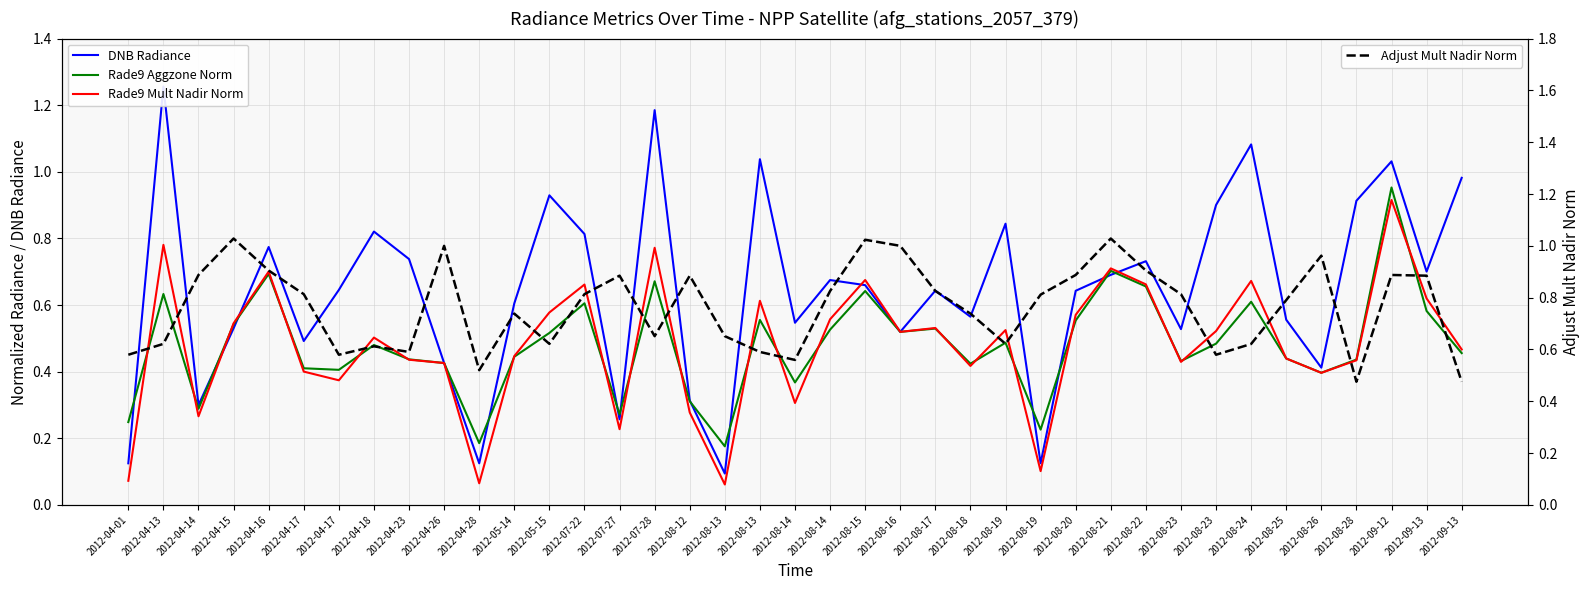

What is the maximum value shown in the chart?

1.3